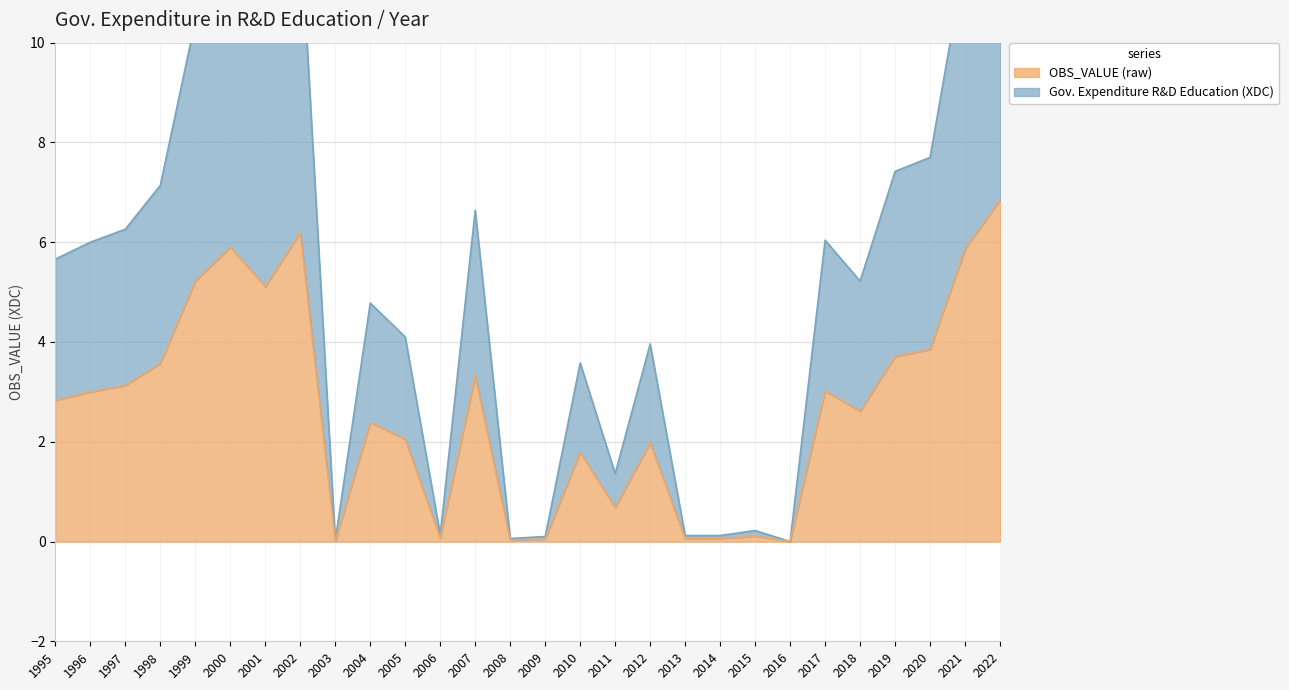

The value of OBS_VALUE (raw) at 1999 is 7.2. True or false?

False